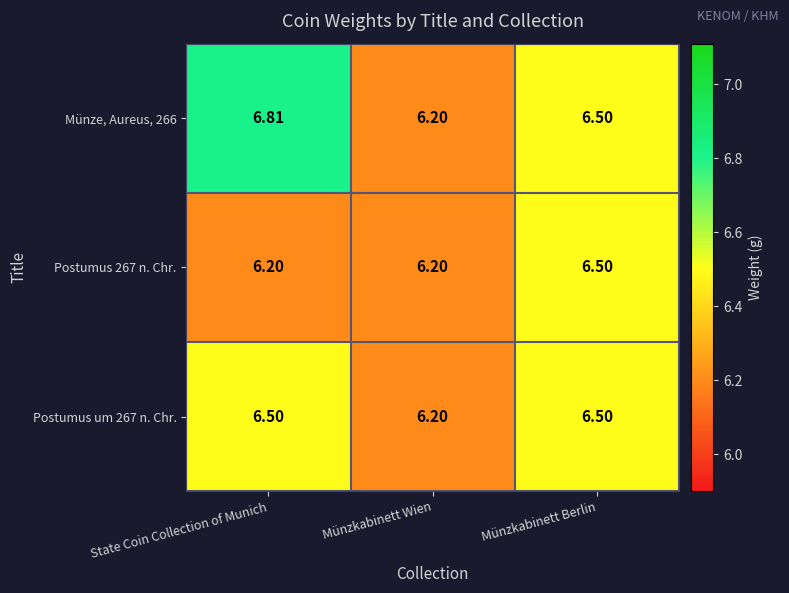

List the labels in order of Münze, Aureus, 266 value, smallest first.

Münzkabinett Wien, Münzkabinett Berlin, State Coin Collection of Munich